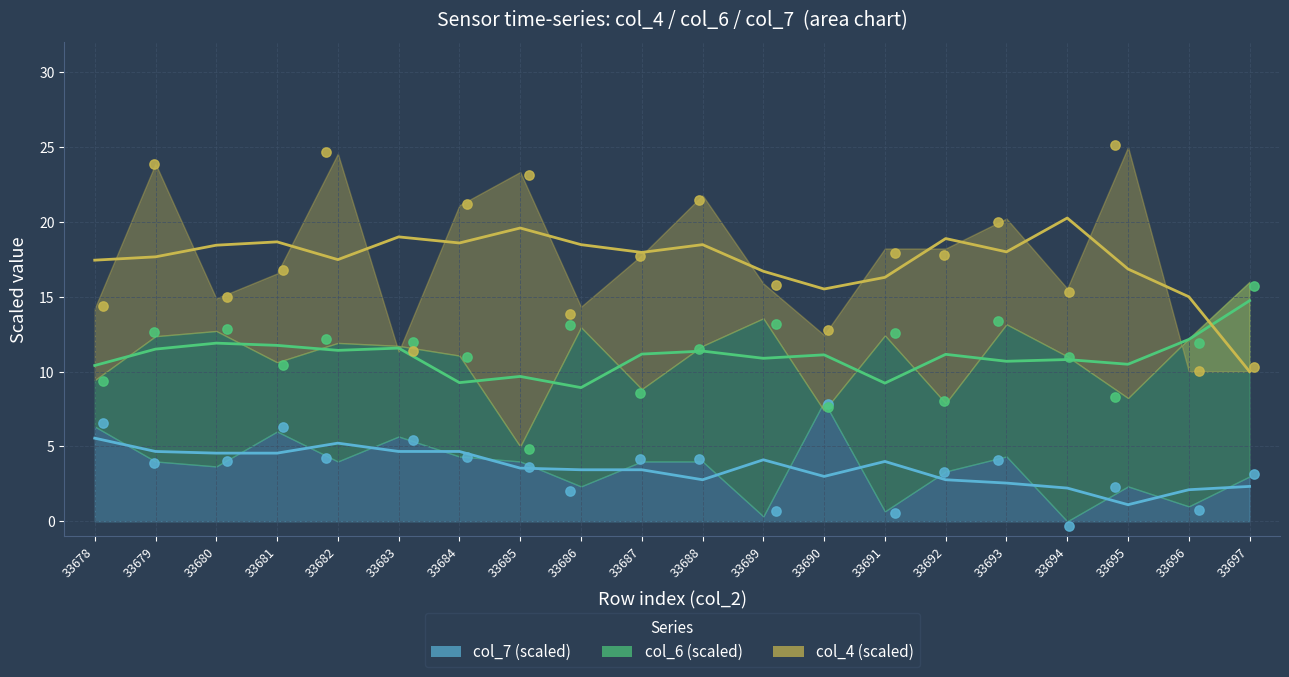

What is the total value across all series at 33690?

28.3